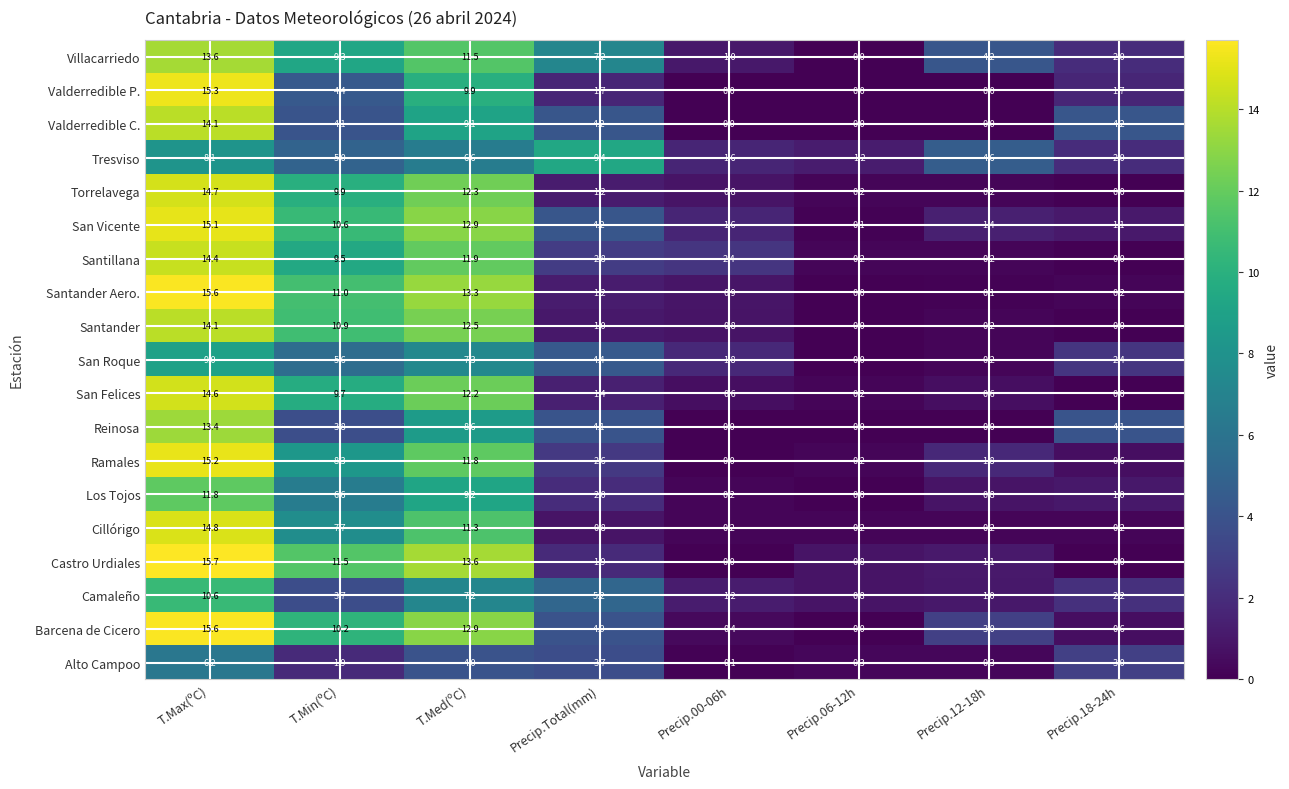

True or false: San Vicente has a value of 1.4 at Precip.12-18h.

True